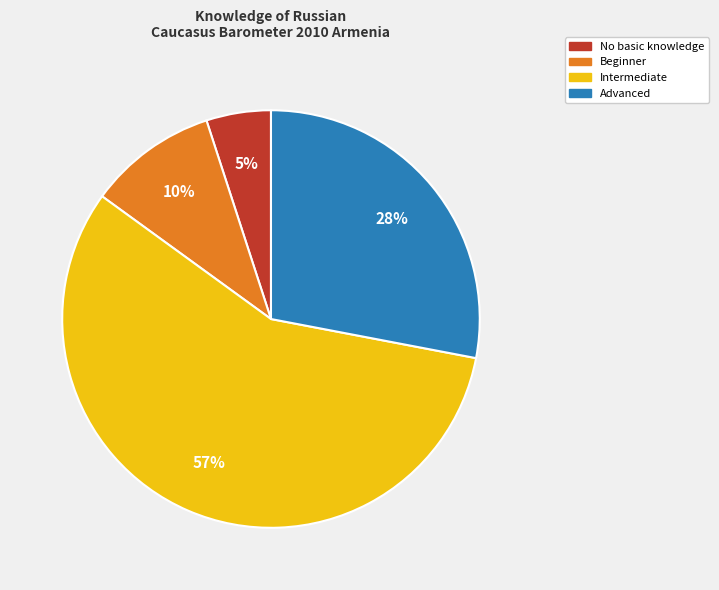

To the nearest percent, what is the average slice percentage?

25%